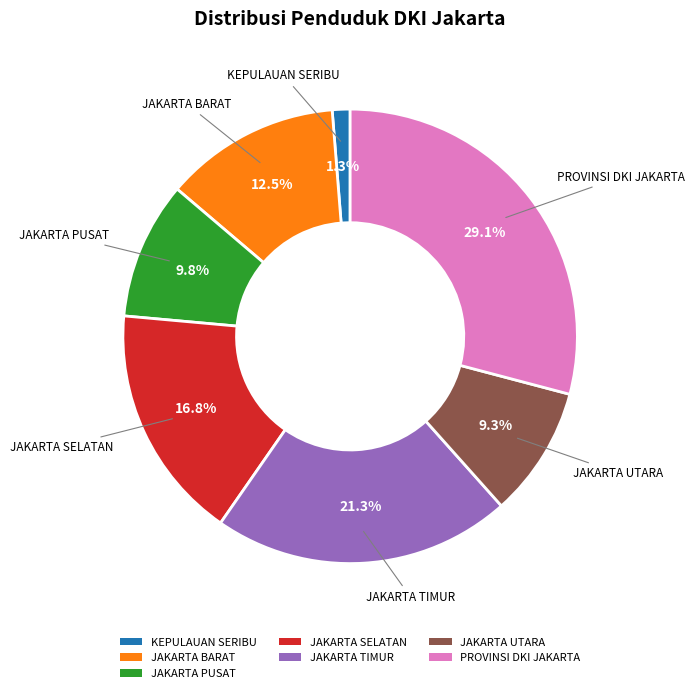

Is there a majority slice in this chart?

No